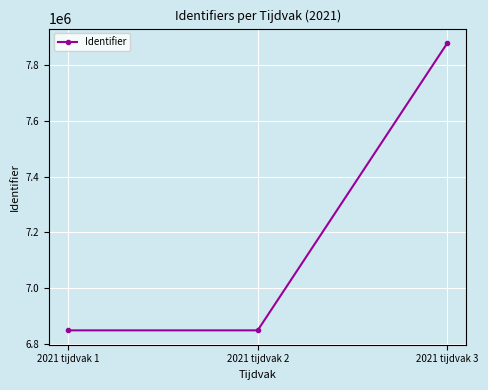

What is the difference between the maximum and minimum values?

1032169